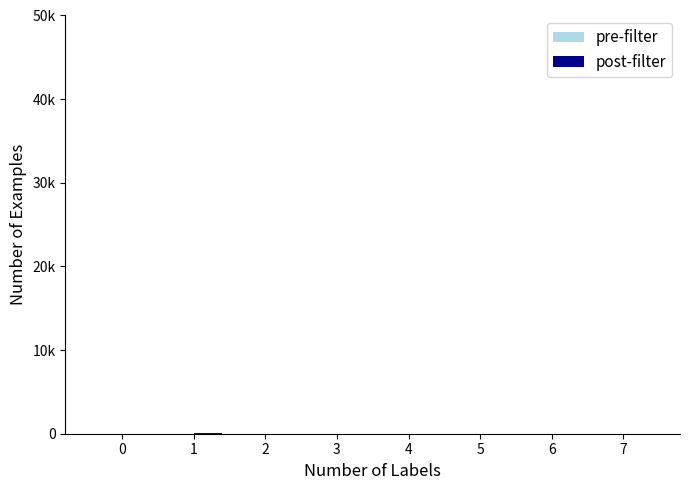

Are the bars grouped side by side (vs. stacked)?

Yes